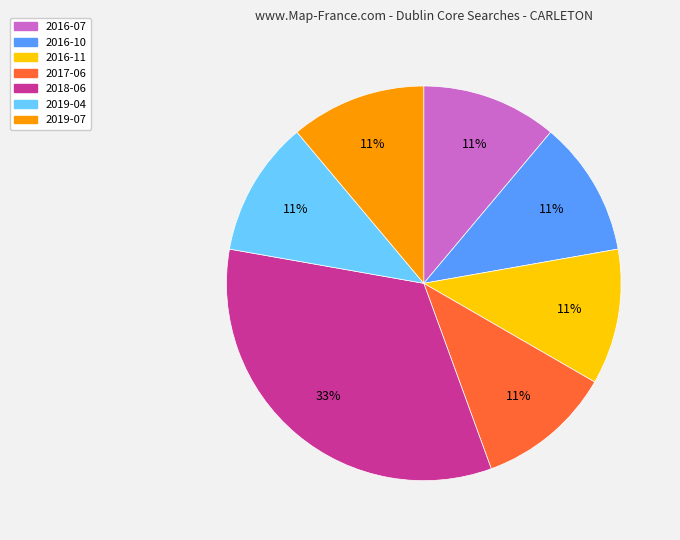

Combined, do 2019-04 and 2016-11 account for over 50%?

No